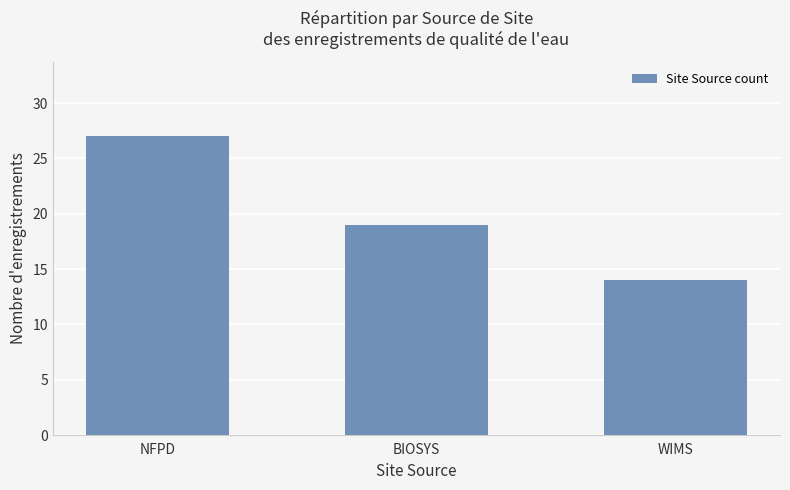

Approximately how many times larger is the value at WIMS compared to NFPD?

0.5